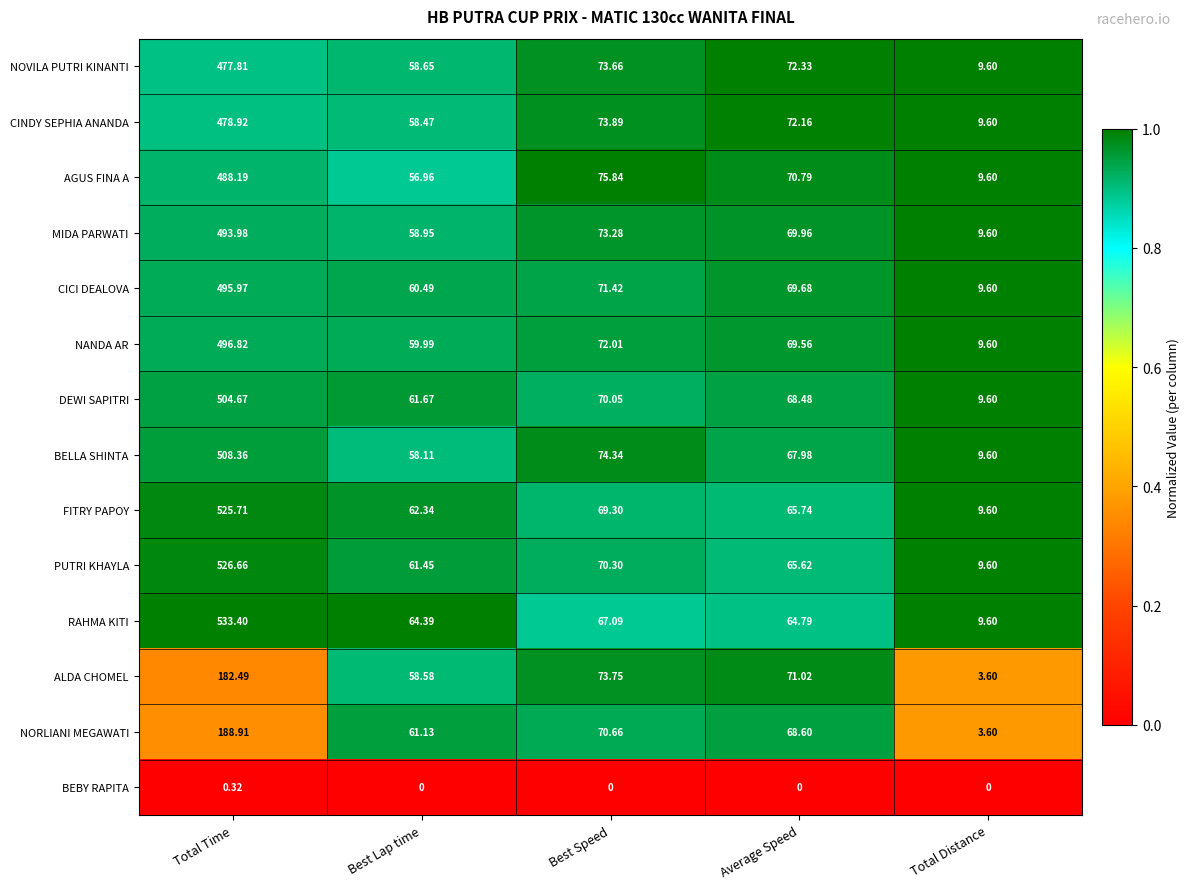

At Best Speed, list the series in order from smallest to largest.

BEBY RAPITA, RAHMA KITI, FITRY PAPOY, DEWI SAPITRI, PUTRI KHAYLA, NORLIANI MEGAWATI, CICI DEALOVA, NANDA AR, MIDA PARWATI, NOVILA PUTRI KINANTI, ALDA CHOMEL, CINDY SEPHIA ANANDA, BELLA SHINTA, AGUS FINA A